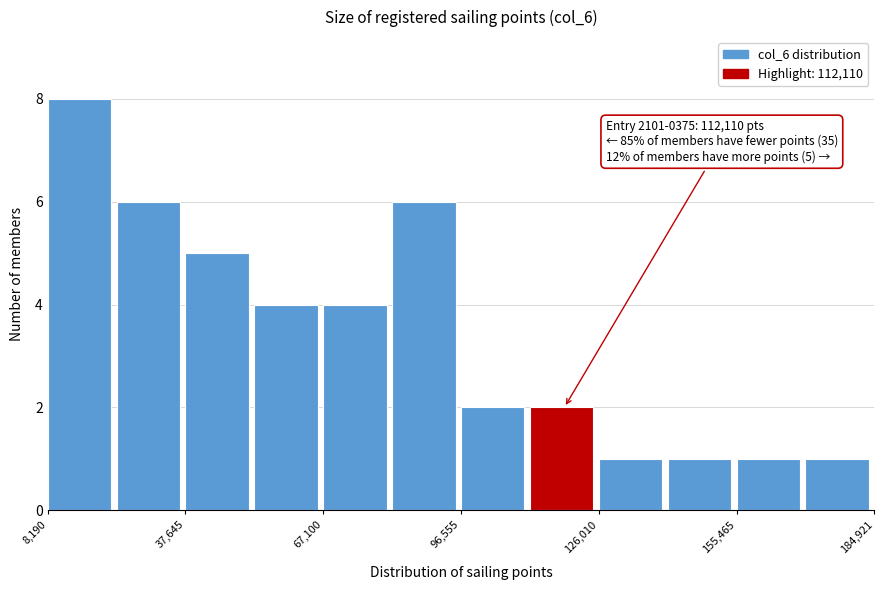

Around what value on the x-axis is the tallest bar? Give the approximate position of its centre, as read against the axis.

15000